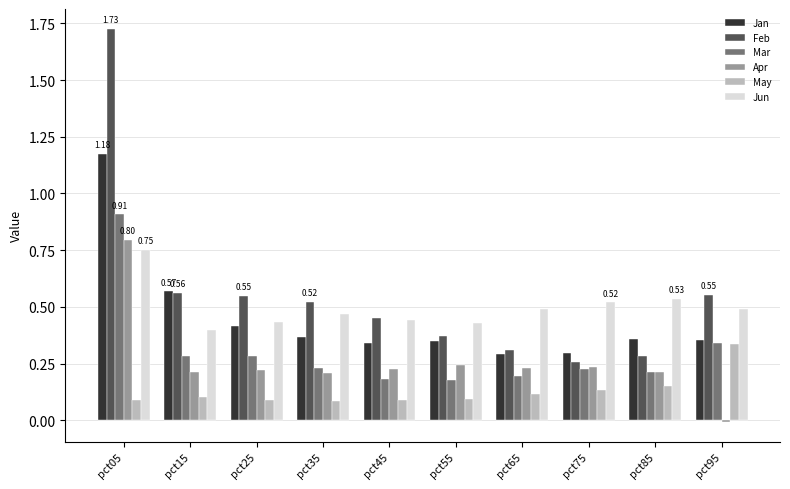

List the series in order of their peak value, lowest first.

May, Jun, Apr, Mar, Jan, Feb